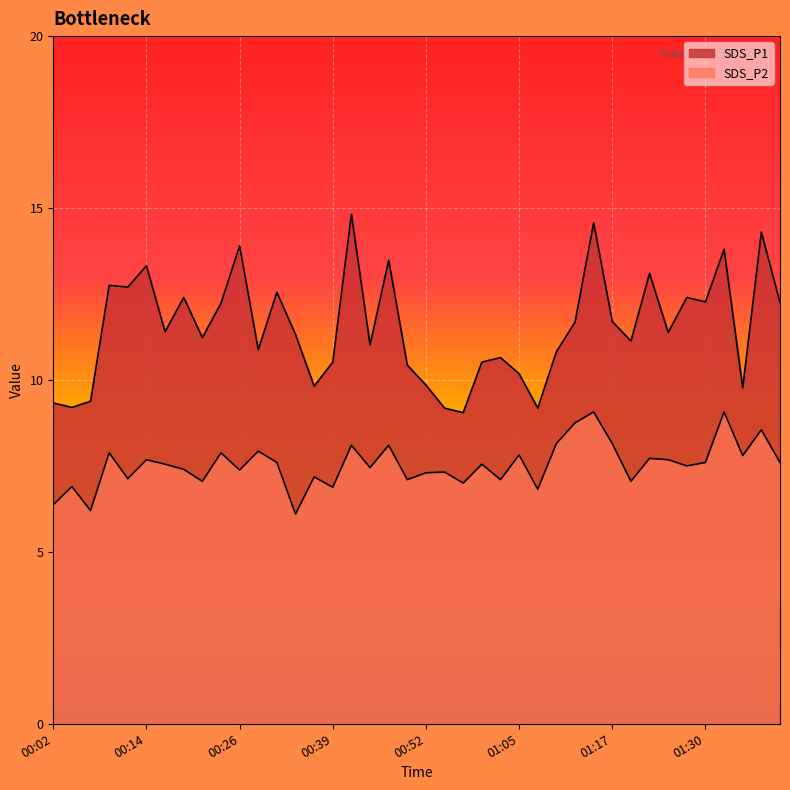

Rank the series by their maximum value, from lowest to highest.

SDS_P2, SDS_P1